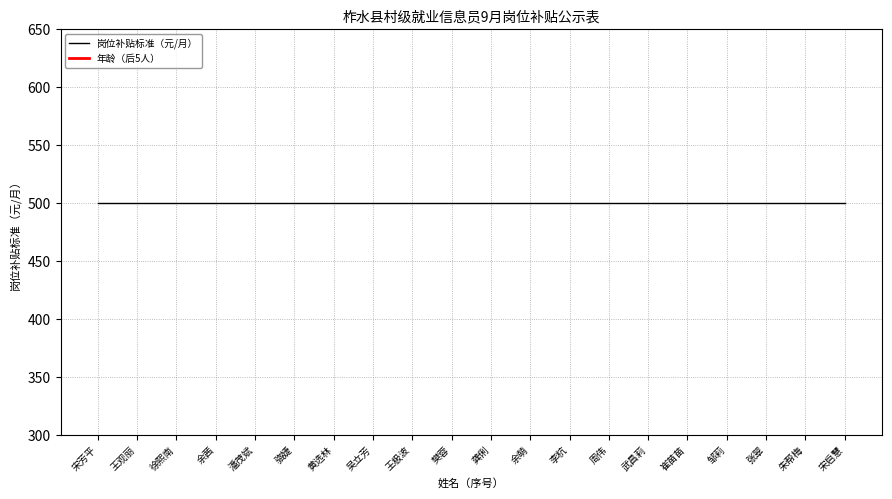

How many data points in 年龄 are above 32?

9